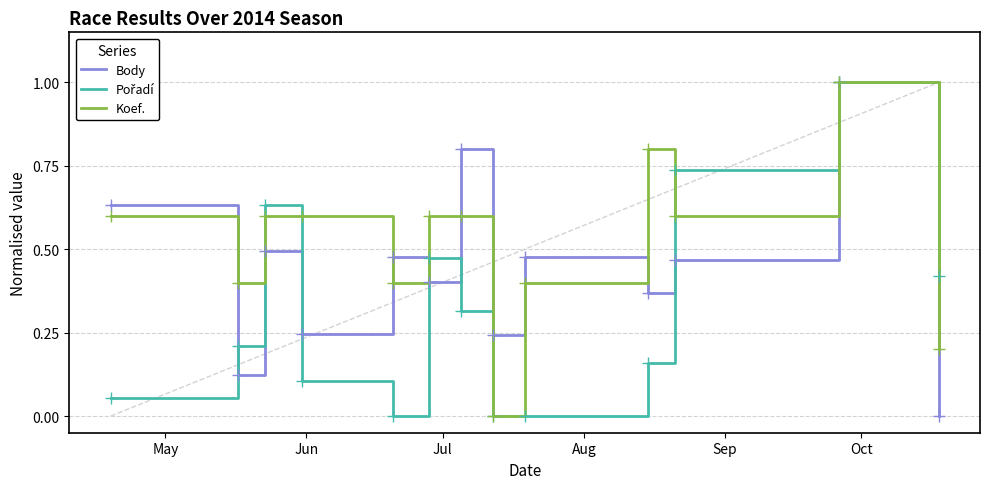

What is the sum of all Koef. values?

6.8